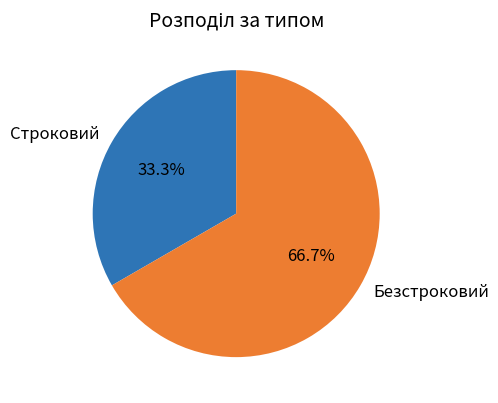

What percentage is NOT represented by Безстроковий?

33.3%